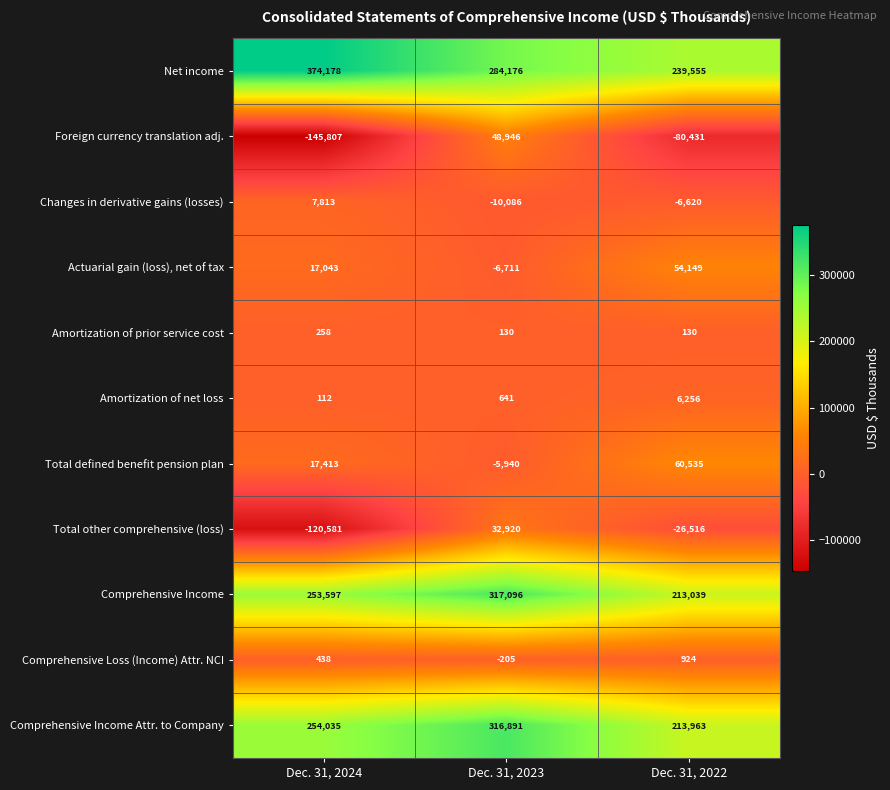

What is the difference between the highest and lowest values at Dec. 31, 2024?

519985